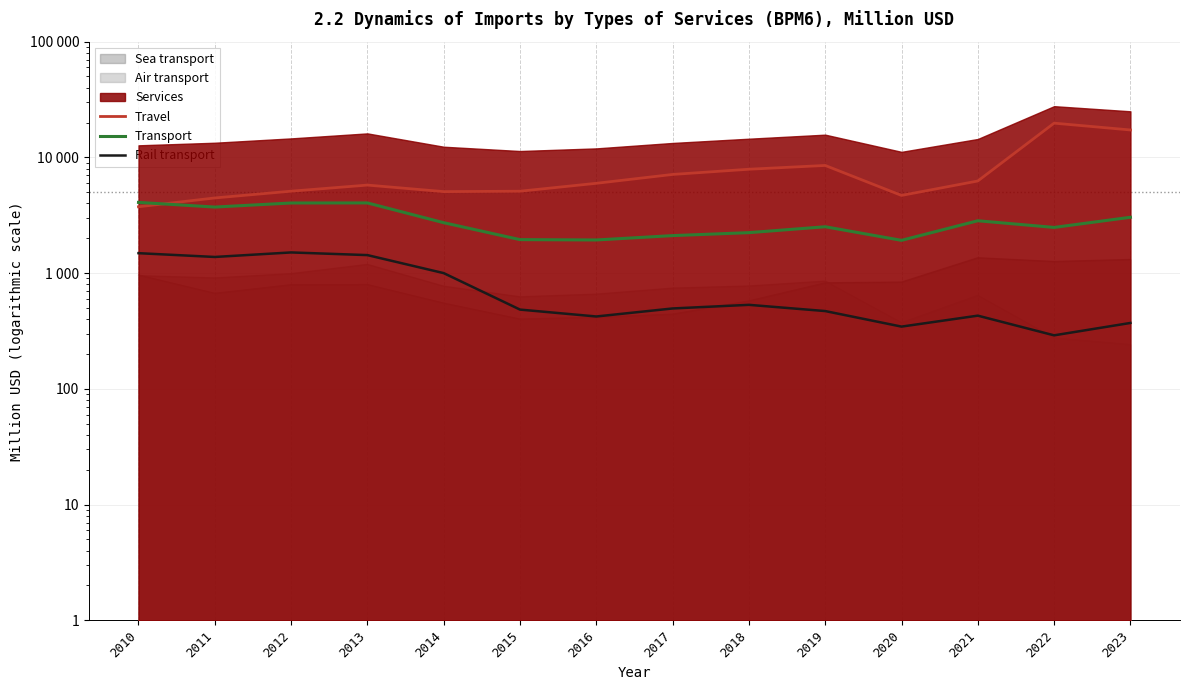

What is the maximum value for Travel?

19759